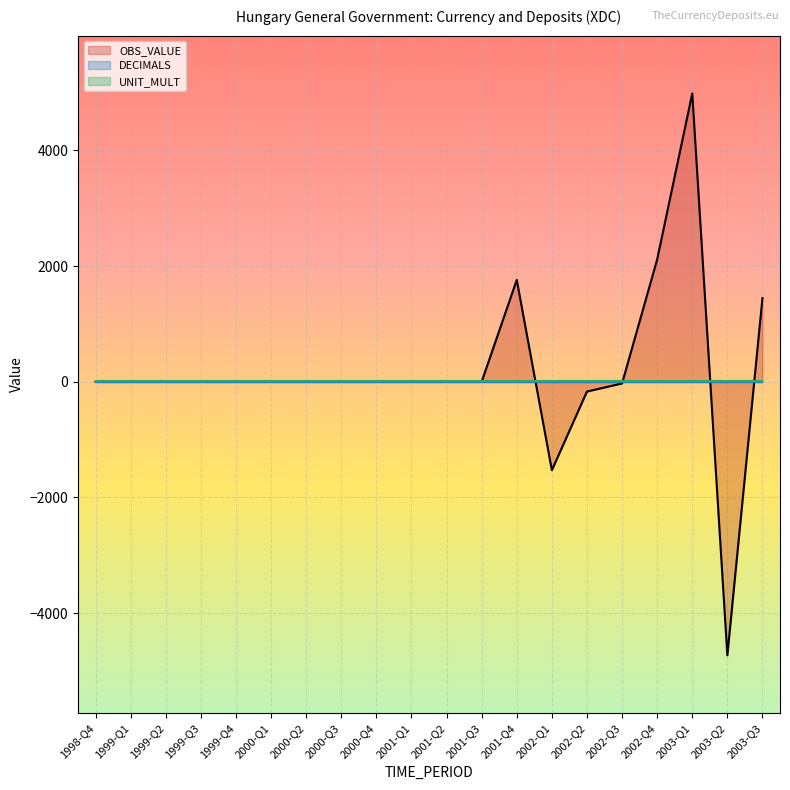

Between 1999-Q4 and 2001-Q2, which is larger?

1999-Q4